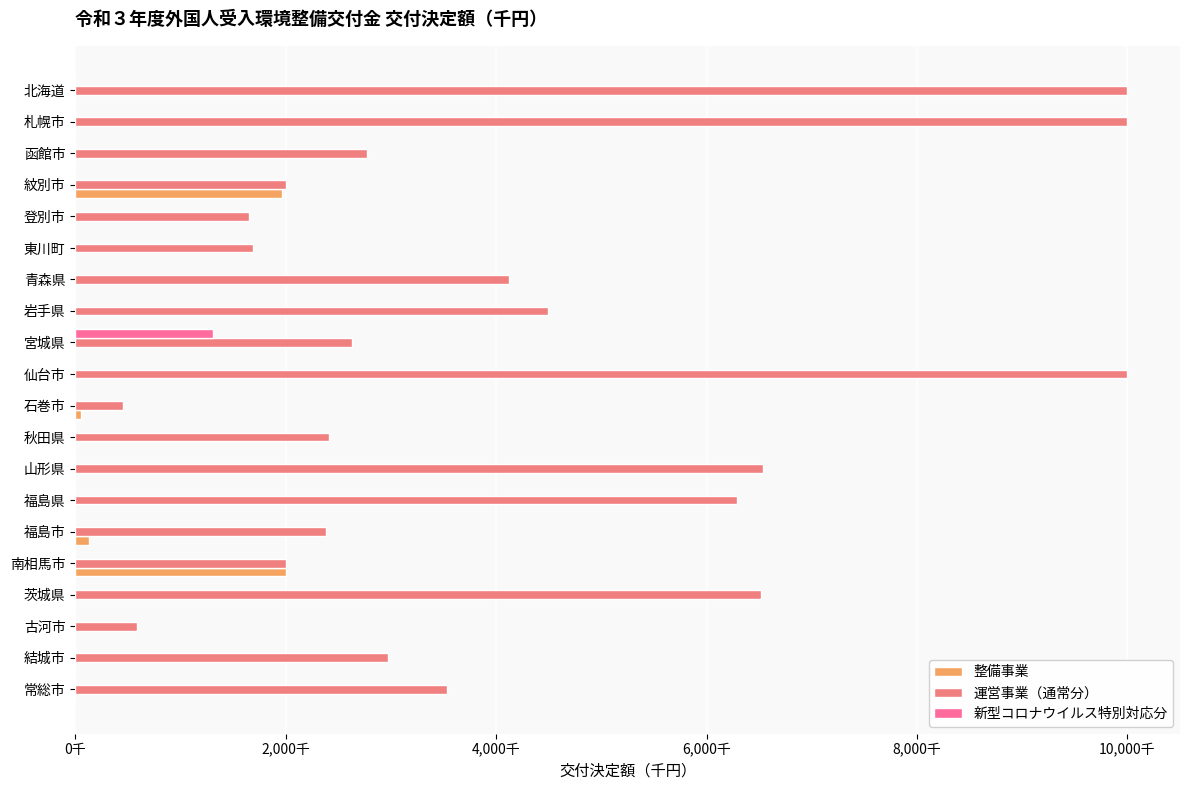

How many groups of bars are there?

20